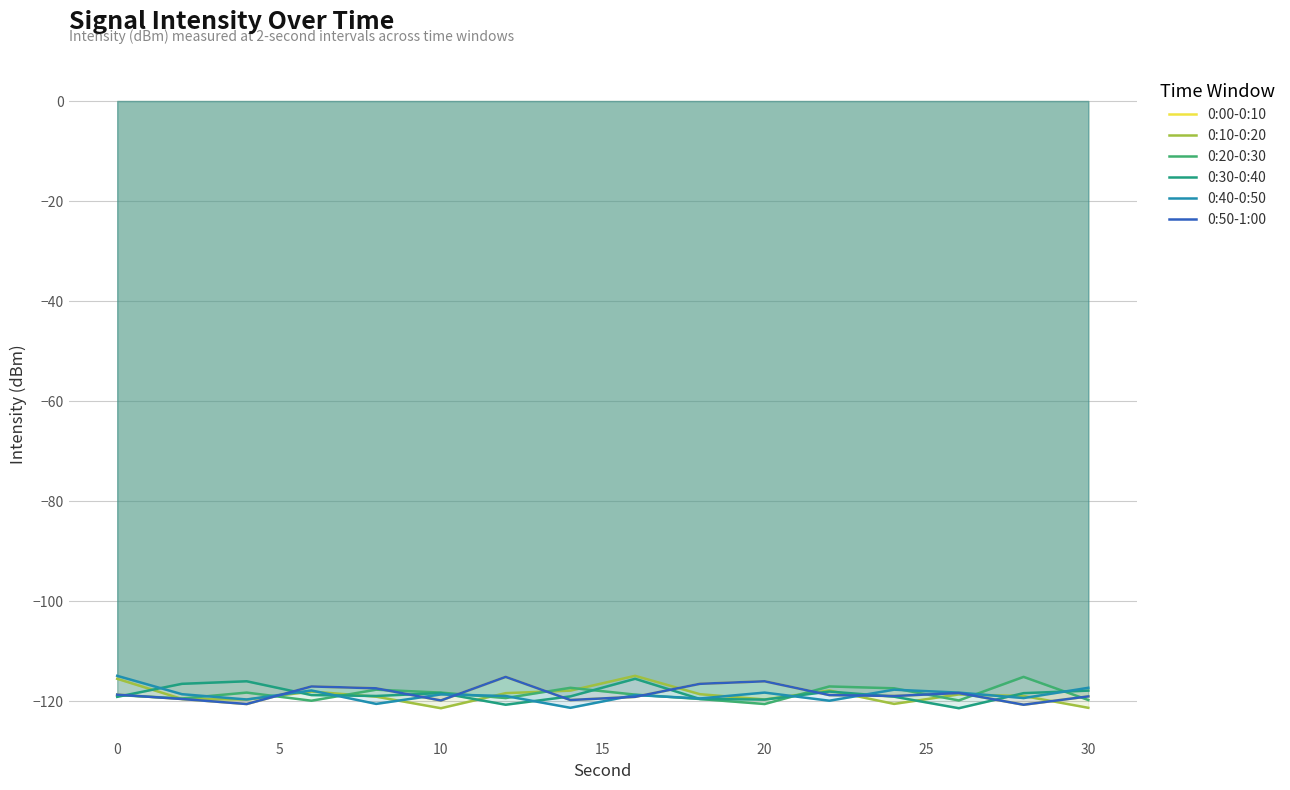

What is the difference between the second highest and second lowest values in the 0:40-0:50 series?

3.2